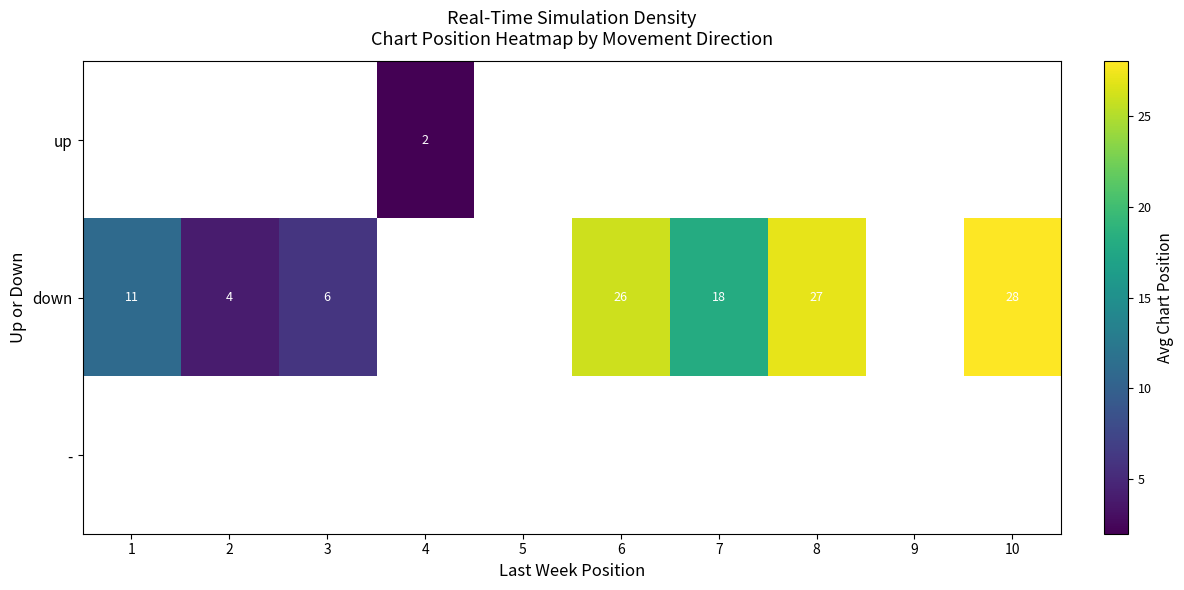

How many data points does each series have?

10